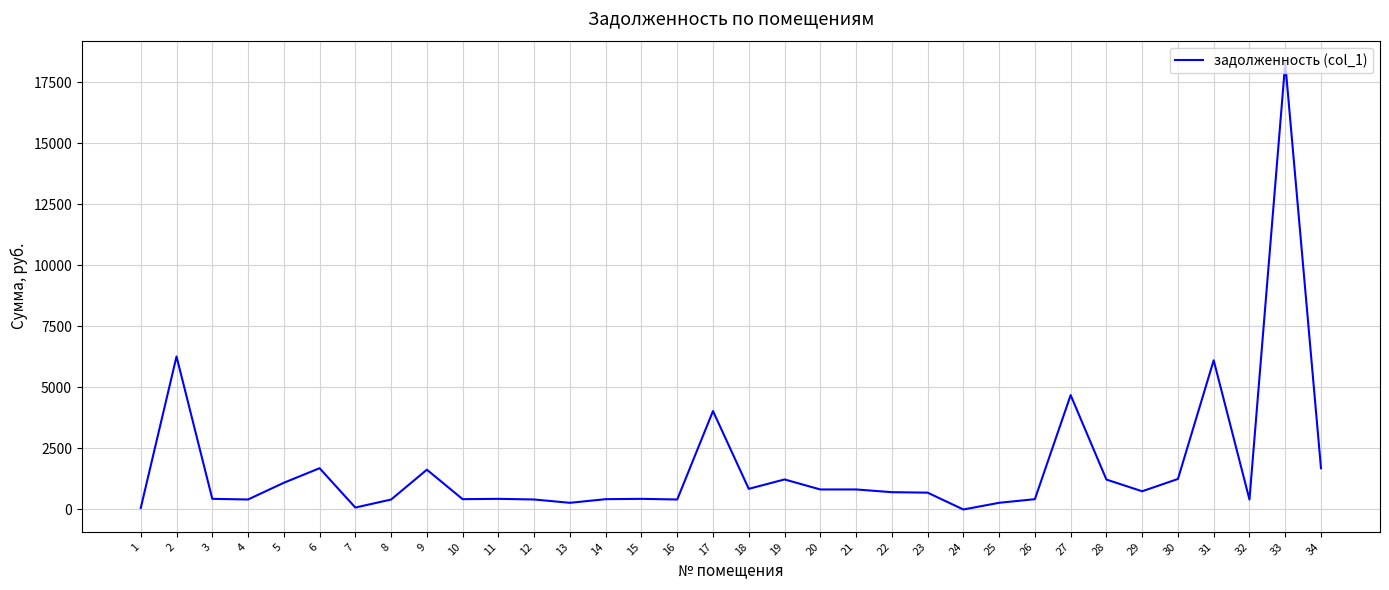

The value at 18 is 845.6. True or false?

True